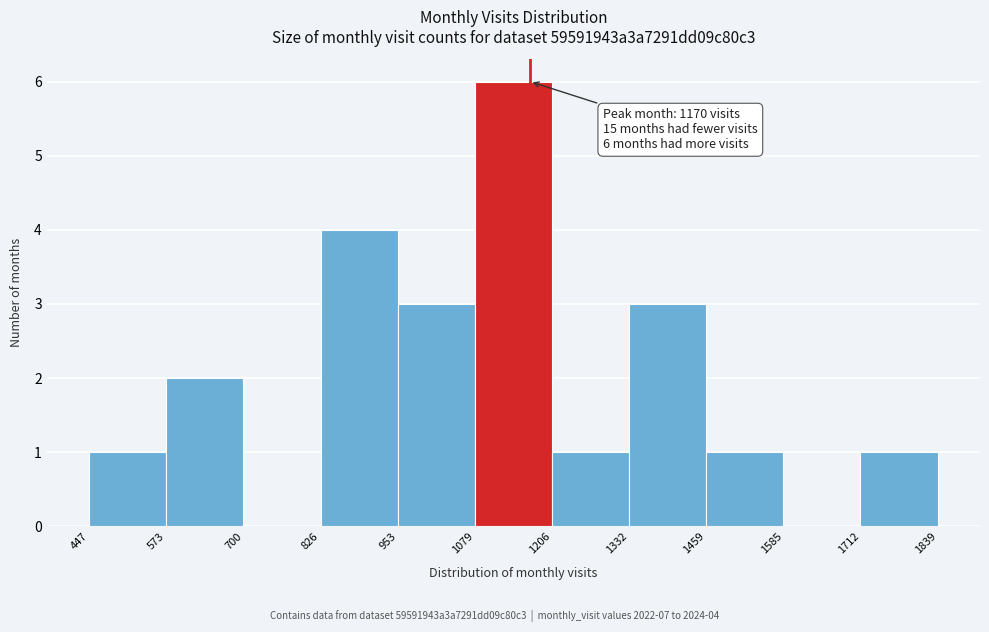

Over which range of the x-axis is the bar tallest?

1079 to 1206